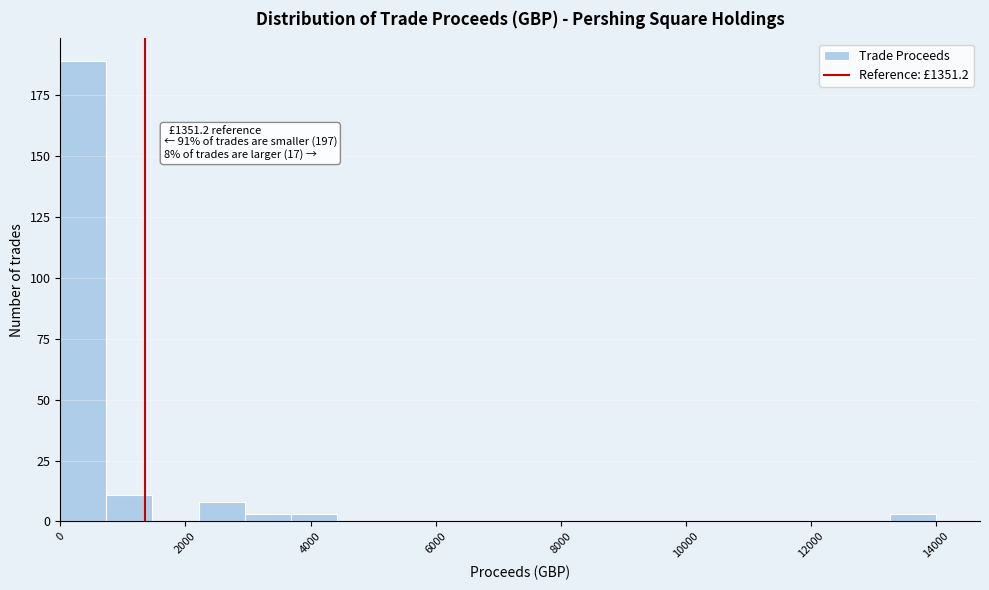

Read against the x-axis, roughly where is the centre of the tallest bar?

400